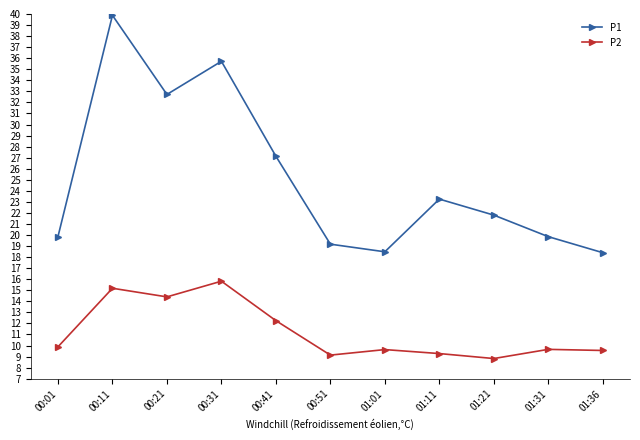

How many interior local valleys does the P2 series have?

3